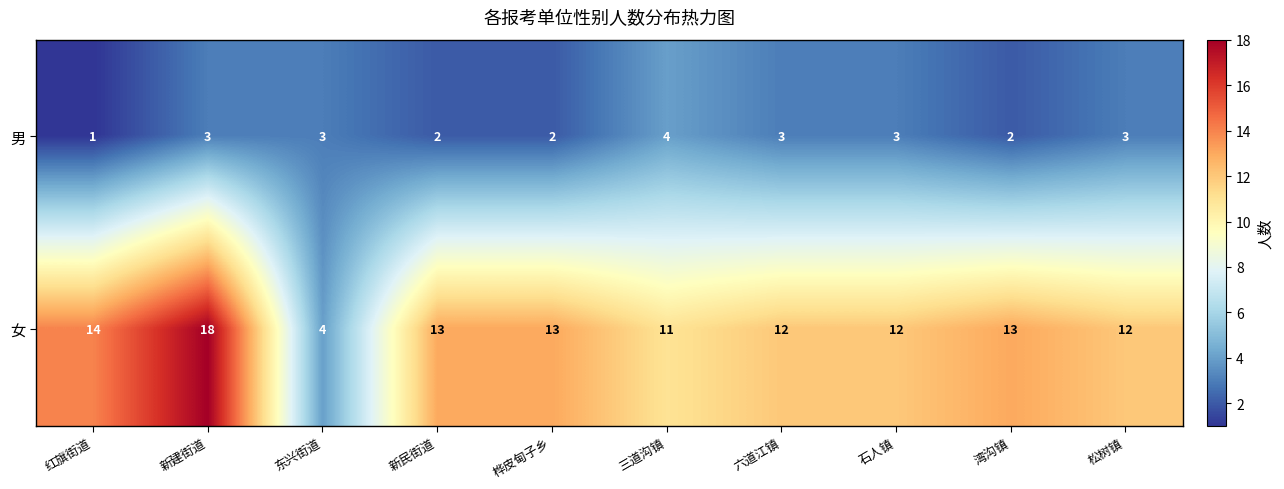

At 石人镇, list the series in order from smallest to largest.

男, 女